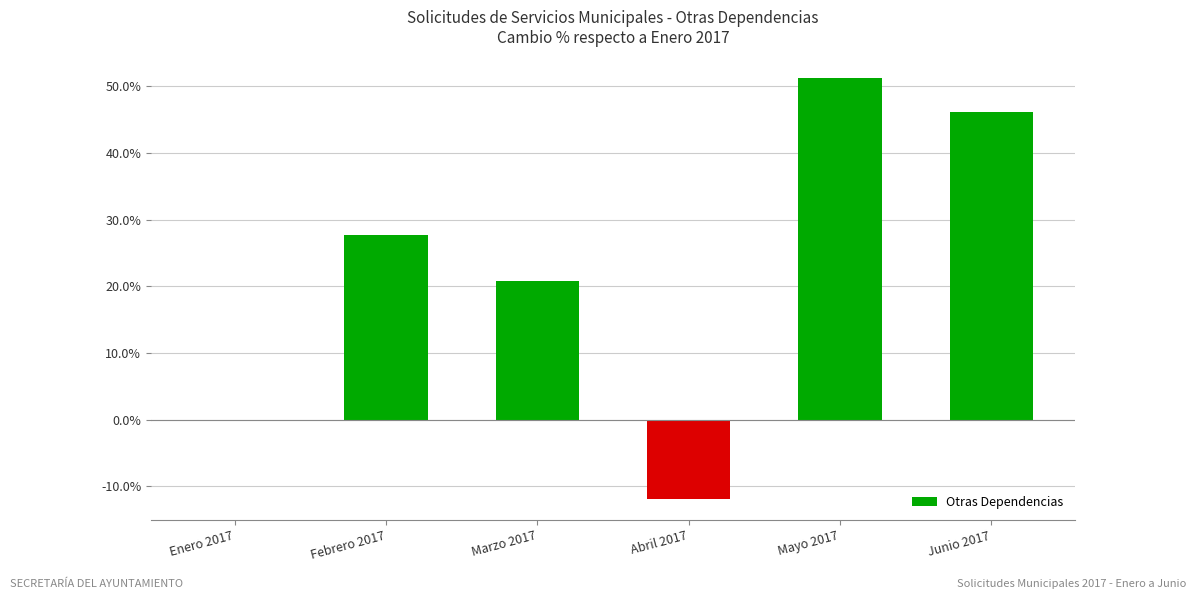

The value at Enero 2017 is -19.5. True or false?

False